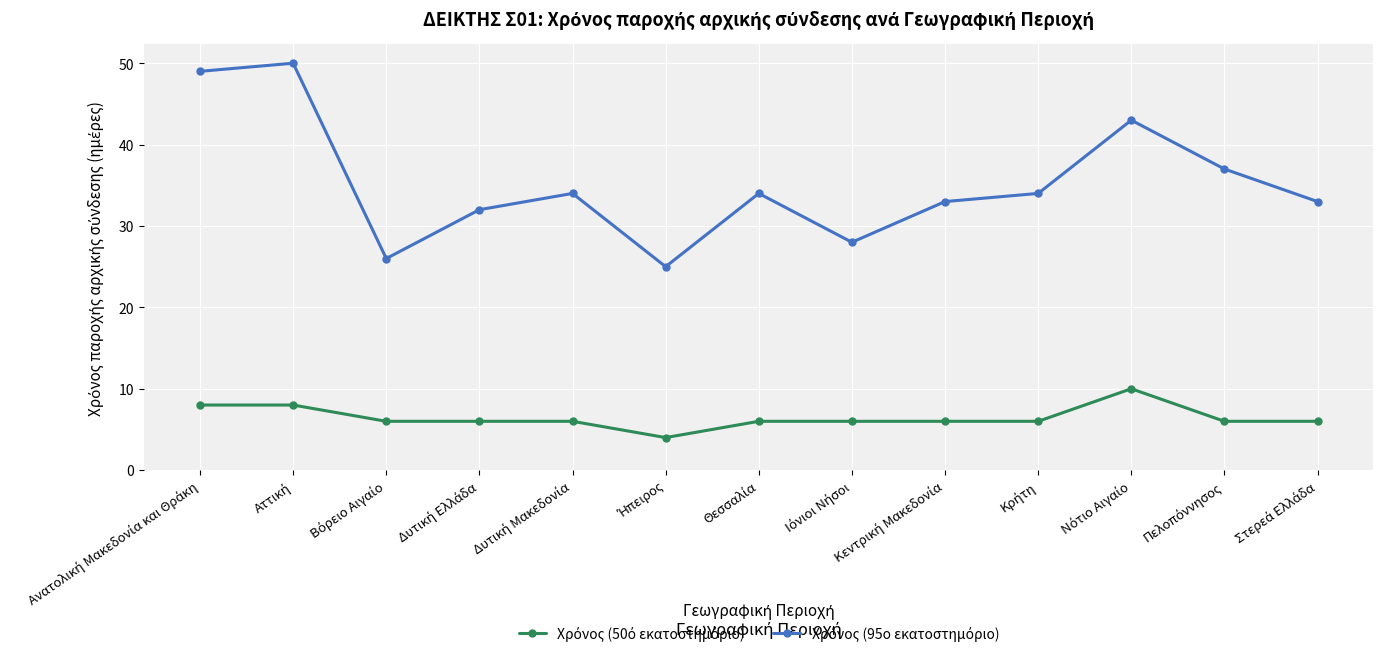

What is the greatest value displayed?

50